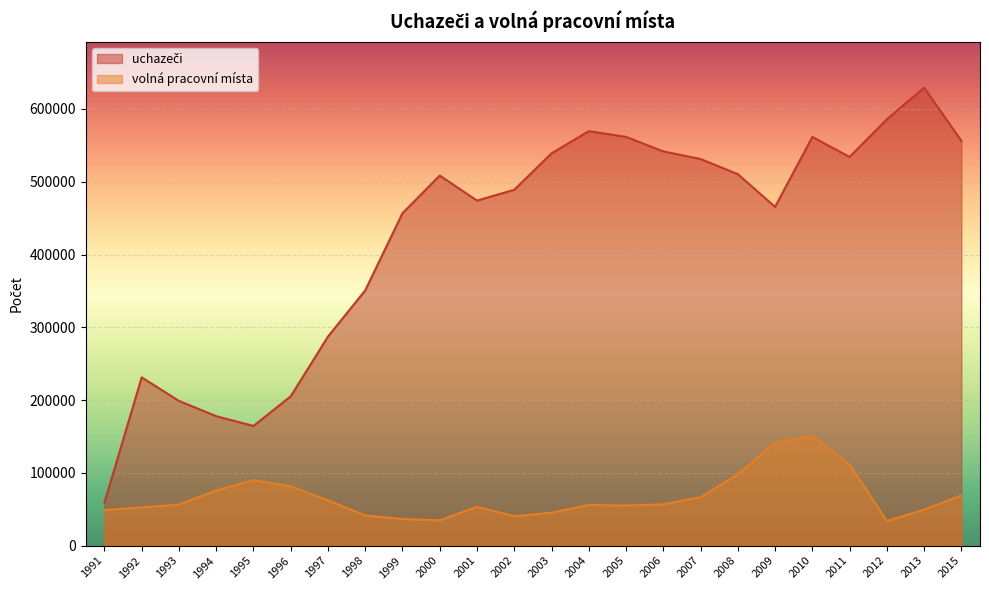

At how many categories does at least one series exceed 500277?

12